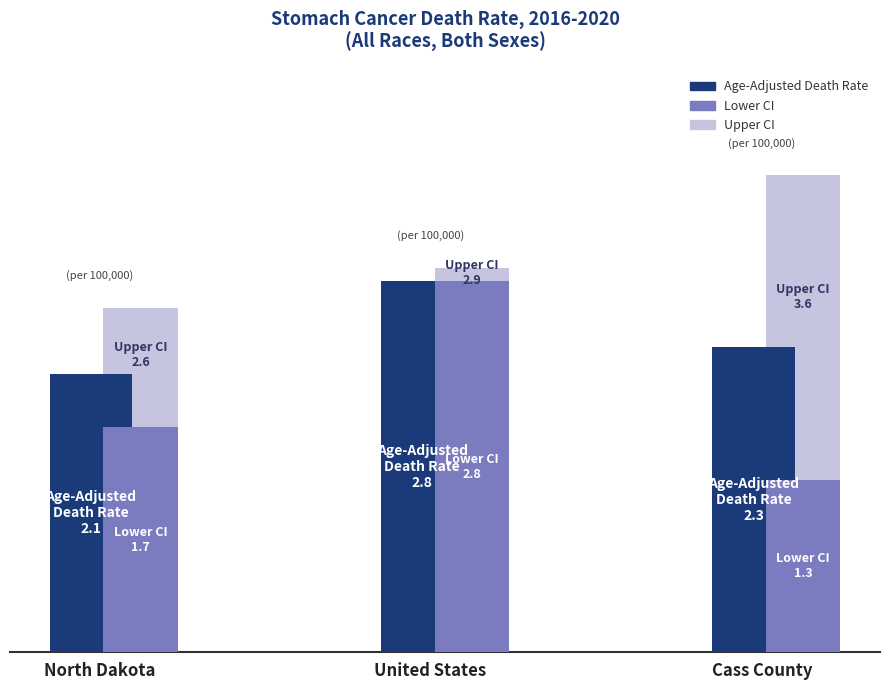

What is the approximate value of Age-Adjusted Death Rate at United States?

2.8